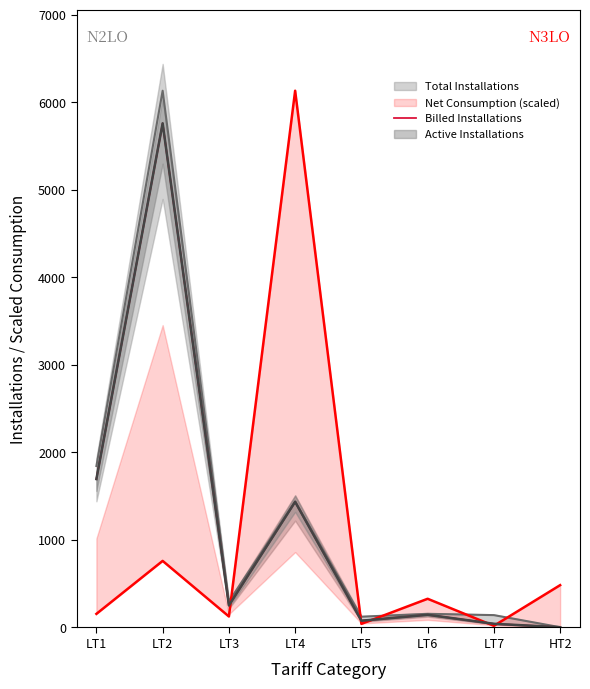

Where is the first local maximum?

LT2